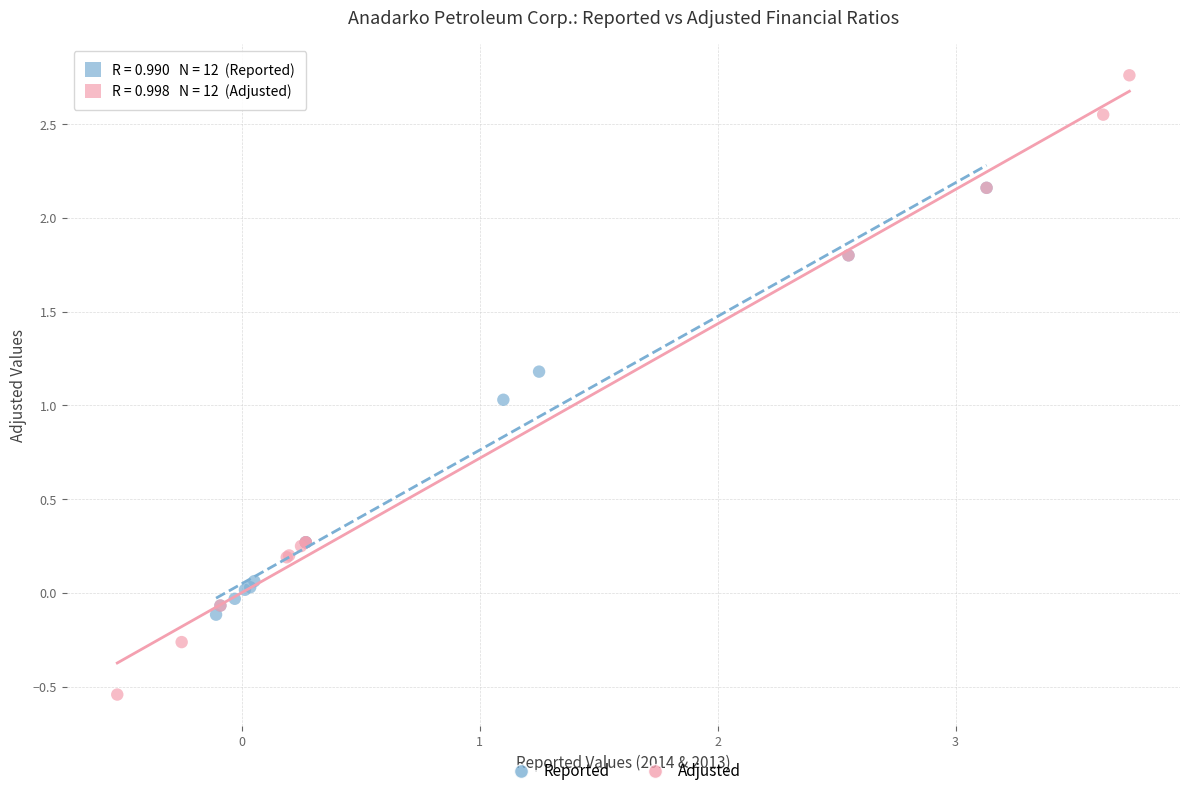

Which series contains the lowest Y value?

Adjusted